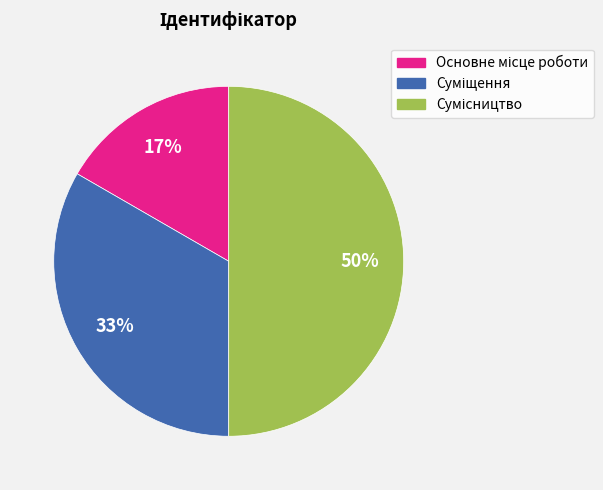

To the nearest percent, what is the average slice percentage?

33%